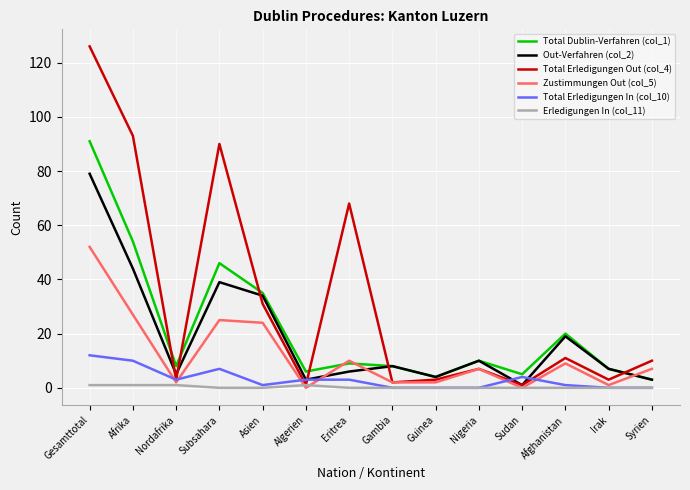

Reading left to right, list all the values displayed in this chart.

Total Dublin-Verfahren (col_1): 91	54	8	46	35	6	9	8	4	10	5	20	7	3
Out-Verfahren (col_2): 79	44	5	39	34	3	6	8	4	10	1	19	7	3
Total Erledigungen Out (col_4): 126	93	3	90	31	1	68	2	3	7	1	11	3	10
Zustimmungen Out (col_5): 52	27	2	25	24	0	10	2	2	7	0	9	1	7
Total Erledigungen In (col_10): 12	10	3	7	1	3	3	0	0	0	4	1	0	0
Erledigungen In (col_11): 1	1	1	0	0	1	0	0	0	0	0	0	0	0